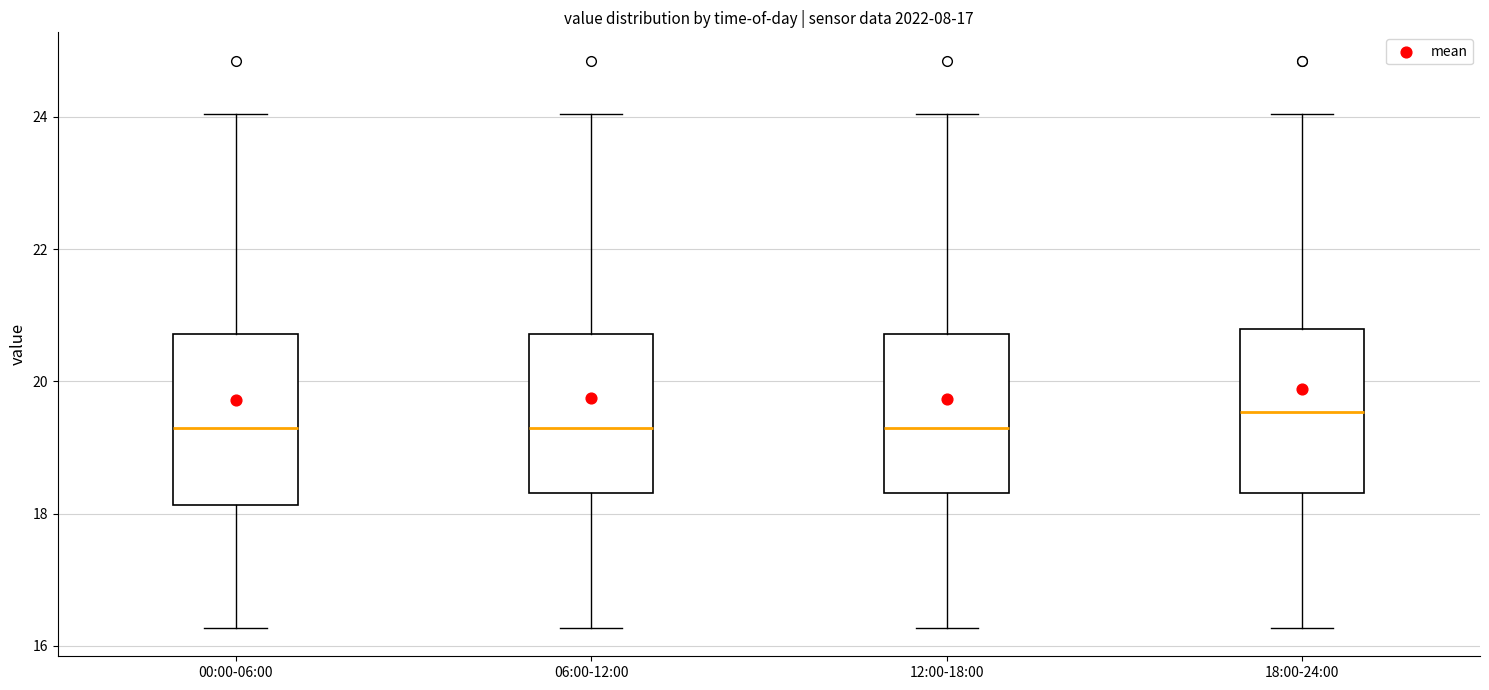

Where is the lower edge of the box for 12:00-18:00 on the y-axis? The values are not printed on the chart, so give them approximately, as read against the axis.

18.4